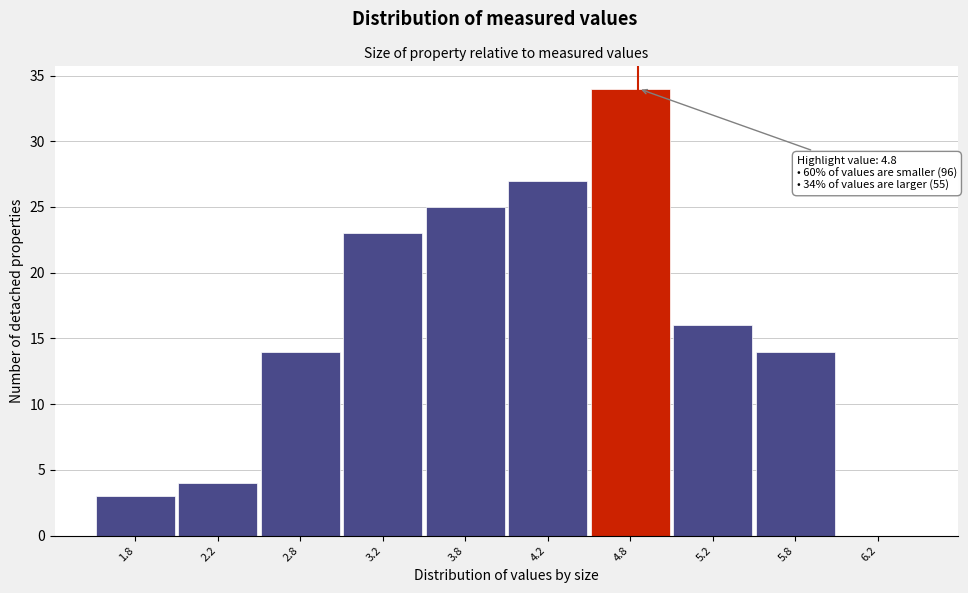

Reading left to right, extract all data points from this chart.

1.8=3	2.2=4	2.8=14	3.2=23	3.8=25	4.2=27	4.8=34	5.2=16	5.8=14	6.2=0